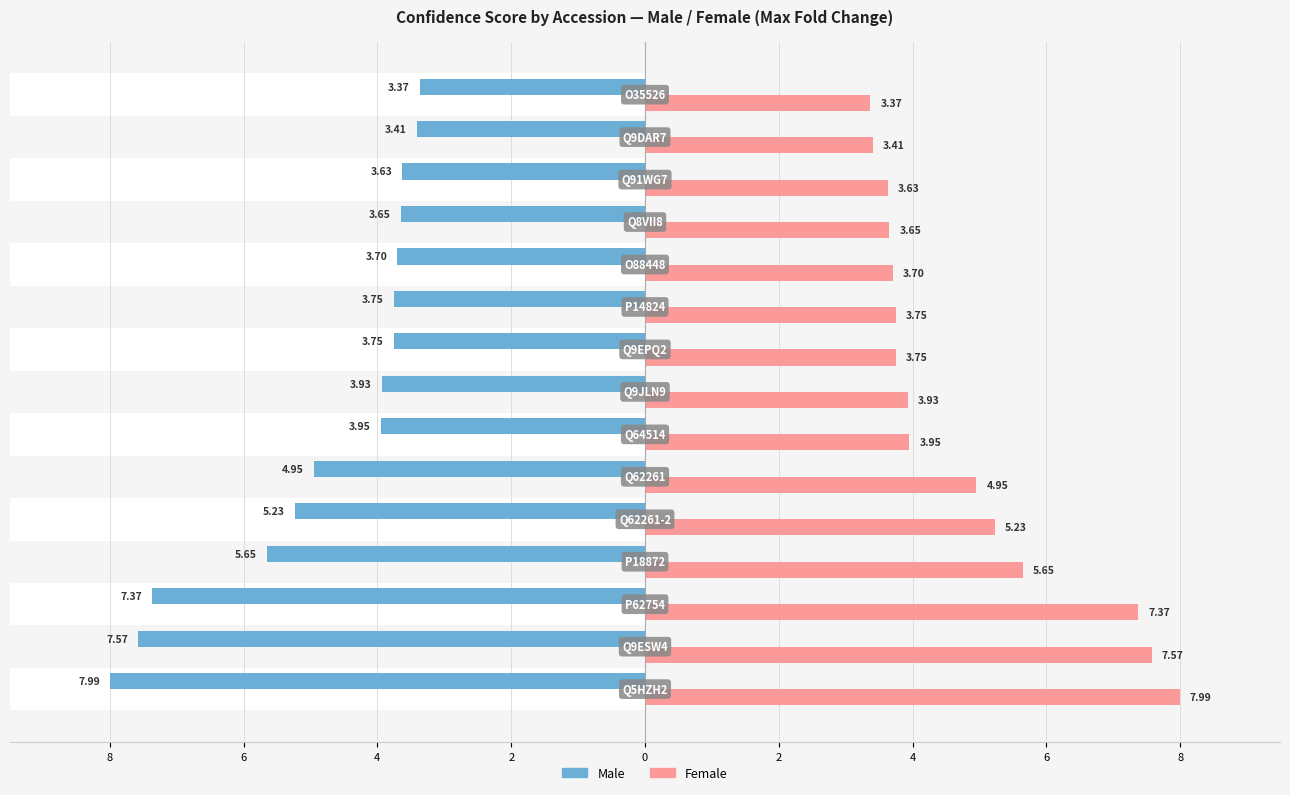

Are the bars grouped side by side (vs. stacked)?

Yes